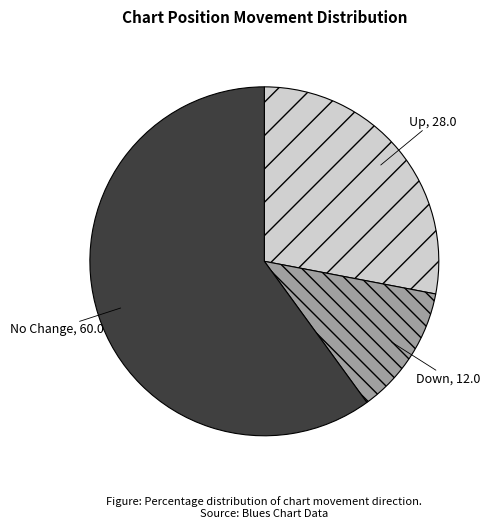

Is it true that No Change is 60% of the pie?

True